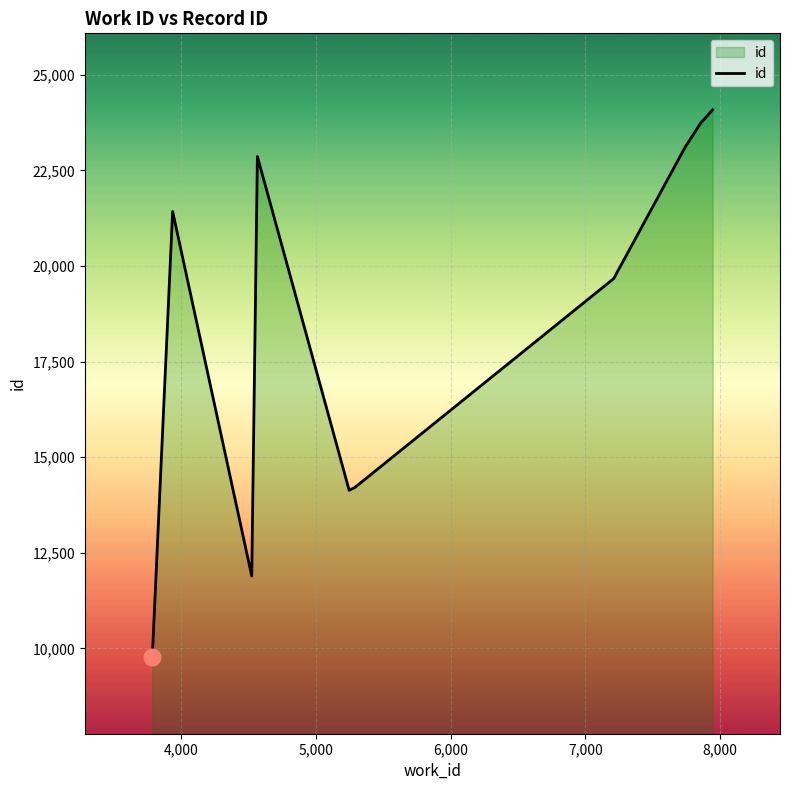

True or false: there are more than 2 points higher than both neighbors.

False